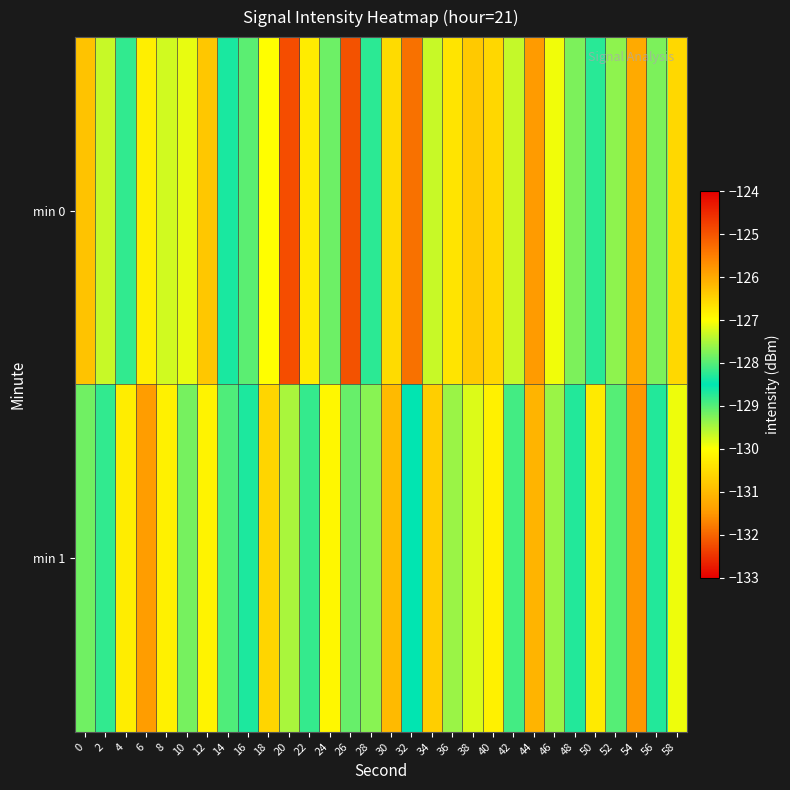

Which series has the largest range (max minus min)?

min 0